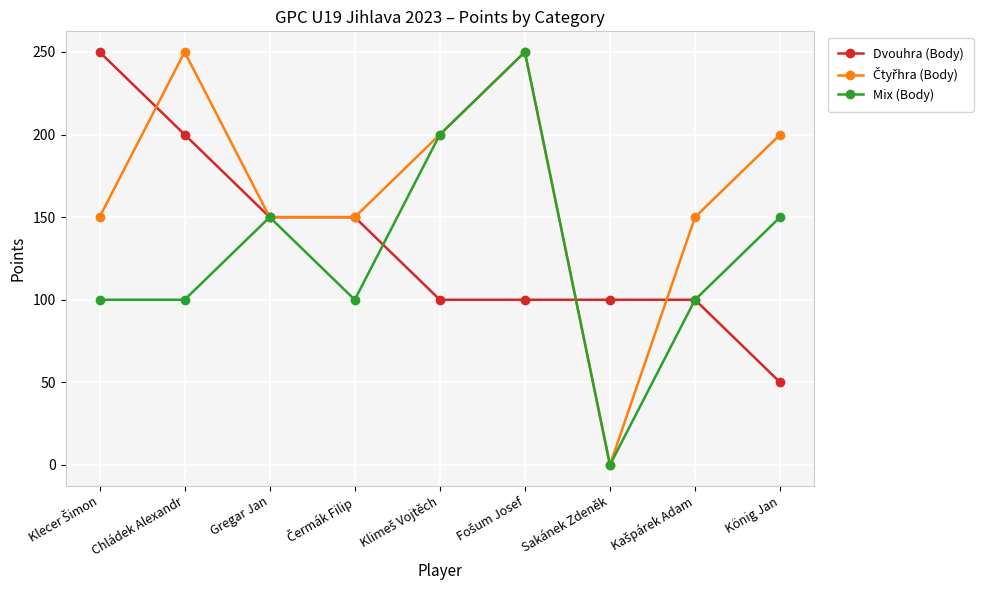

How many lines are shown in the chart?

3